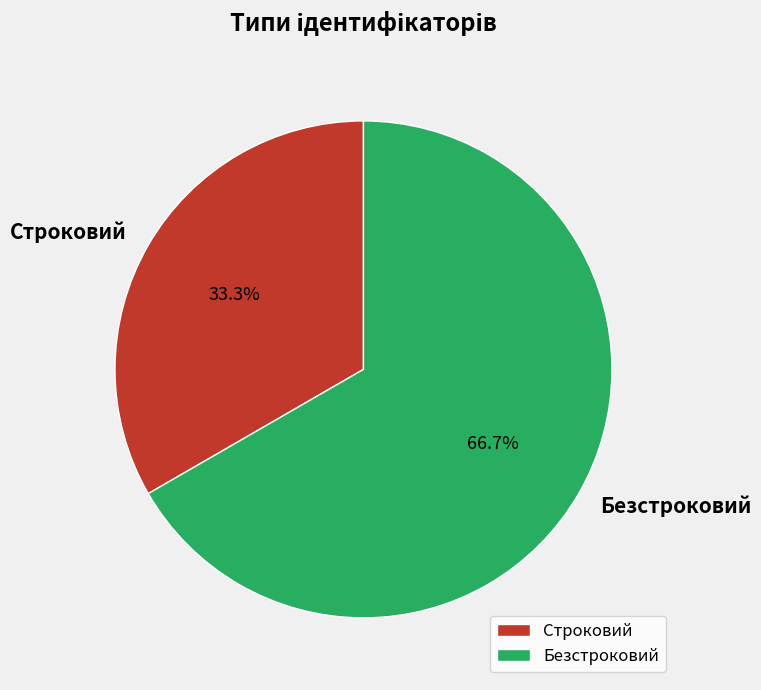

Approximately how many times larger is the value at Строковий compared to Безстроковий?

0.5